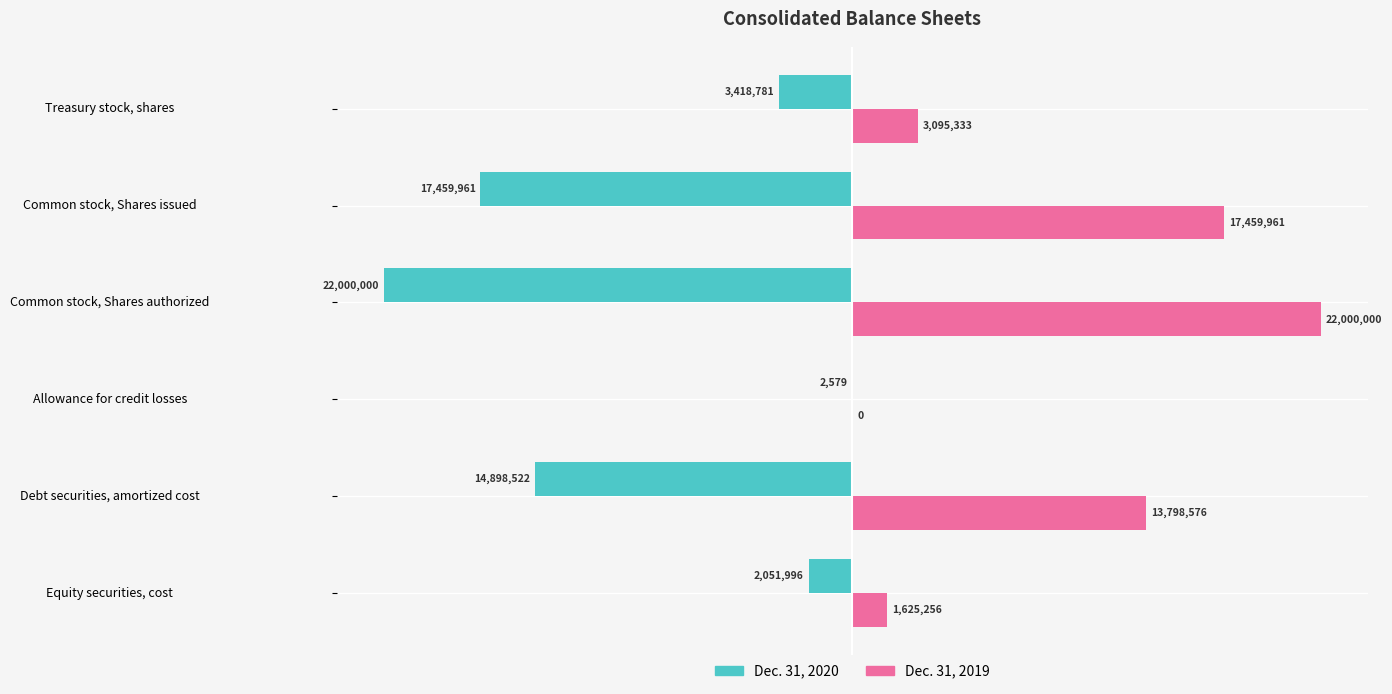

Reading left to right, extract all data points from this chart.

Dec. 31, 2020: -2051996	-14898522	-2579	-22000000	-17459961	-3418781
Dec. 31, 2019: 1625256	13798576	0	22000000	17459961	3095333